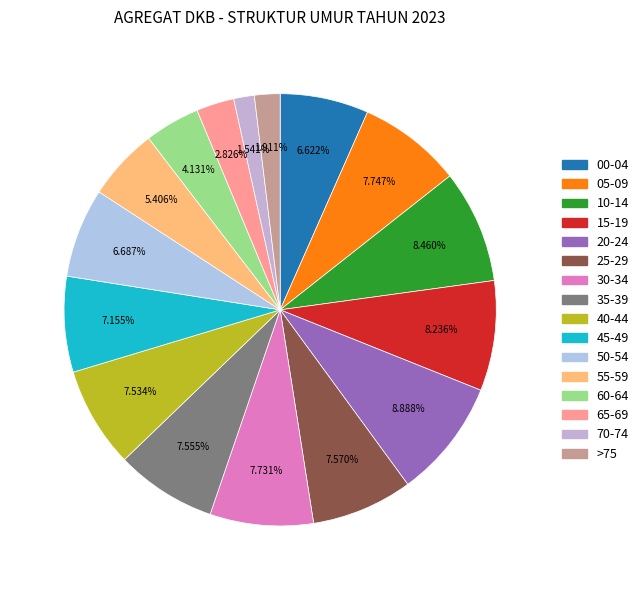

The 55-59 slice represents 5% of the pie. True or false?

True